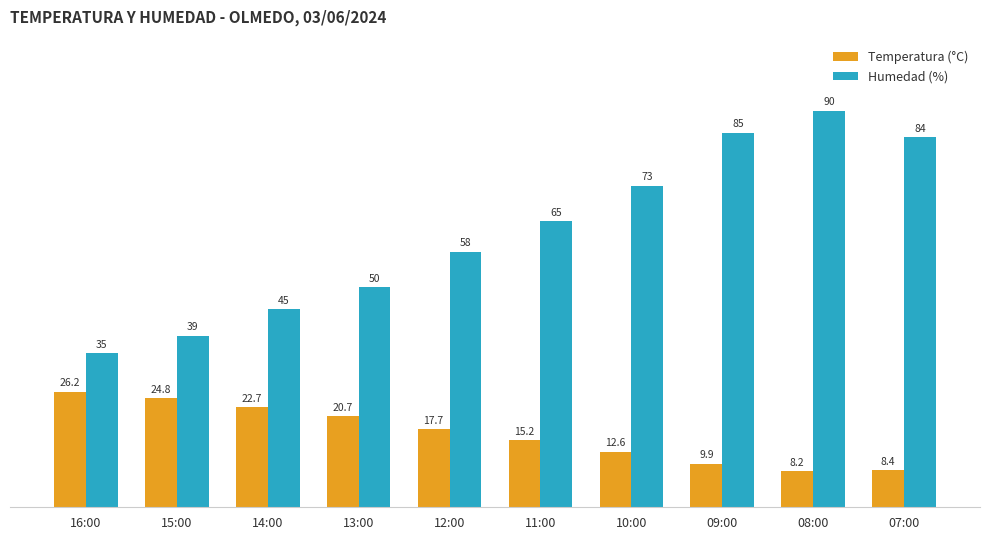

List the series in order of their overall mean, highest first.

Humedad (%), Temperatura (°C)